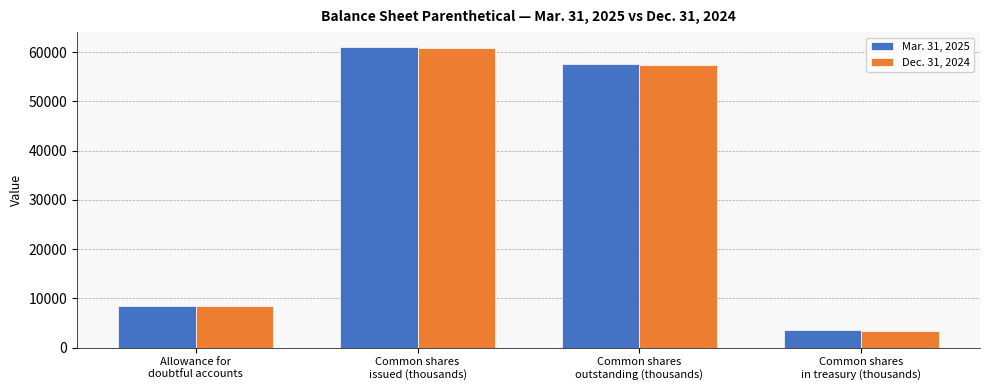

Rank the series by their maximum value, from lowest to highest.

Dec. 31, 2024, Mar. 31, 2025